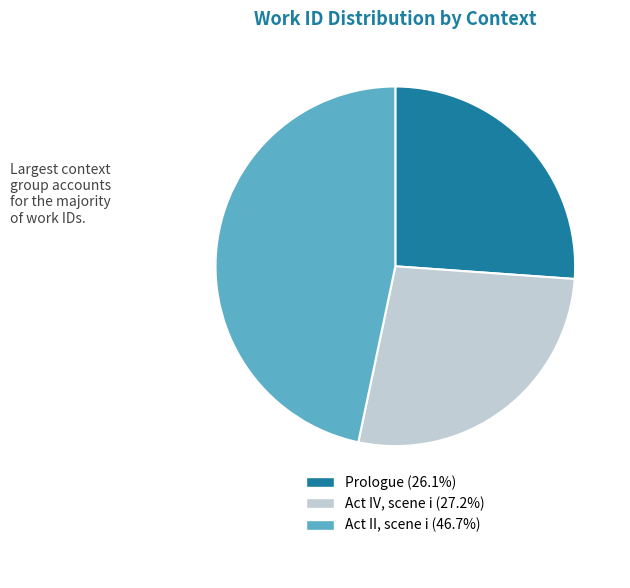

Is Act II, scene i the majority of the pie?

No